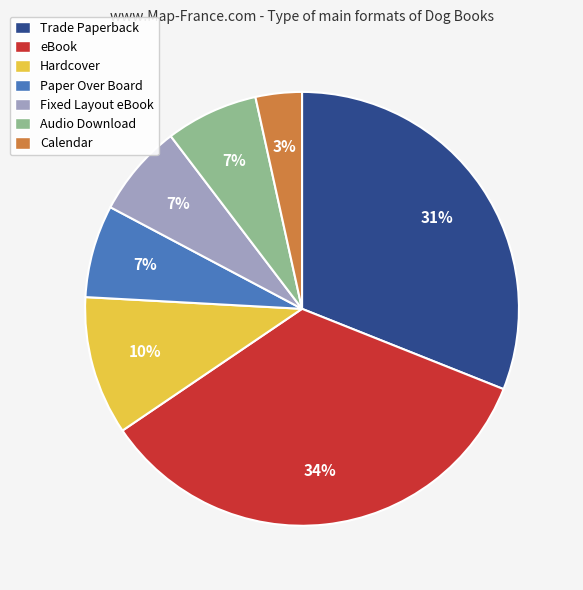

Is it true that Calendar is 3% of the pie?

True